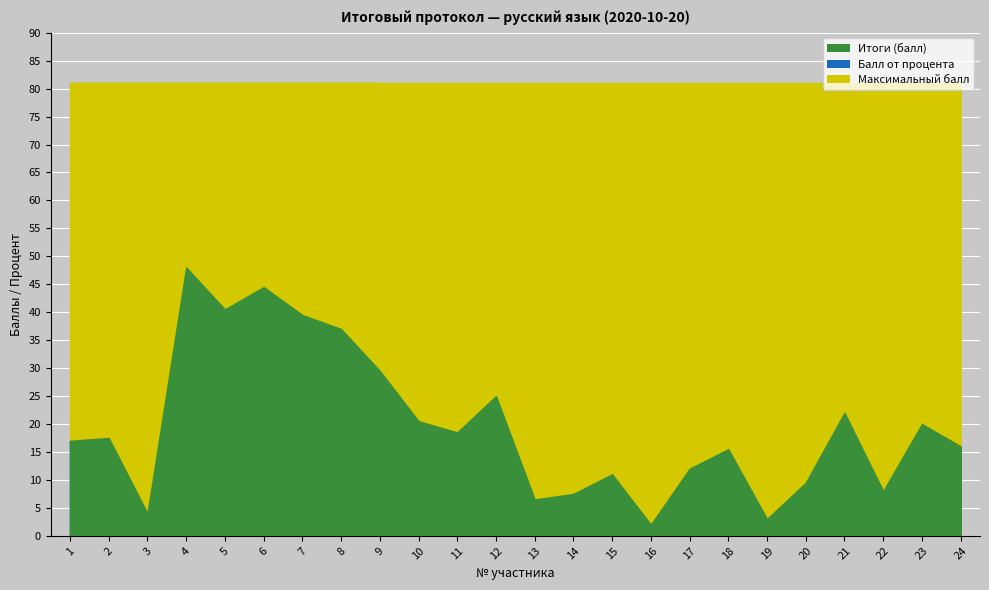

What value does the Итоги (балл) series have at 8?

37.0